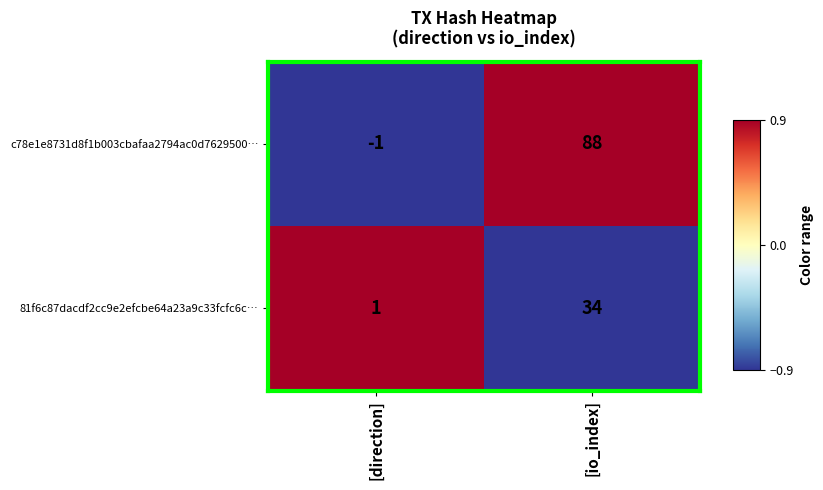

Where is c78e1e8731d8f1b003cbafaa2794ac0d7629500… nearest to the value 43?

[direction]